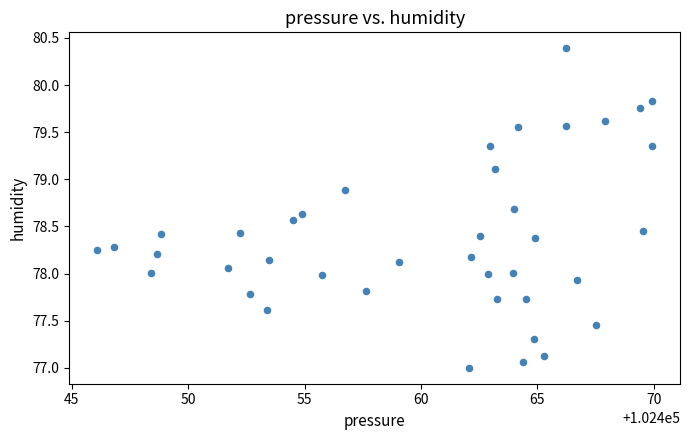

What is the range of X values (max minus min)?

23.9